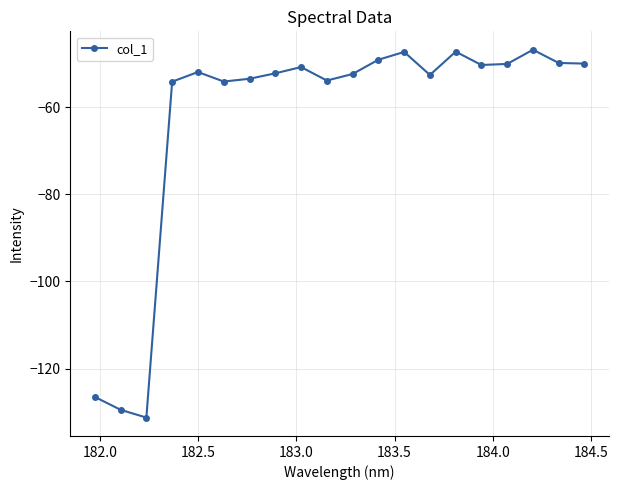

What is the value of the 4th point from the left?

-54.2